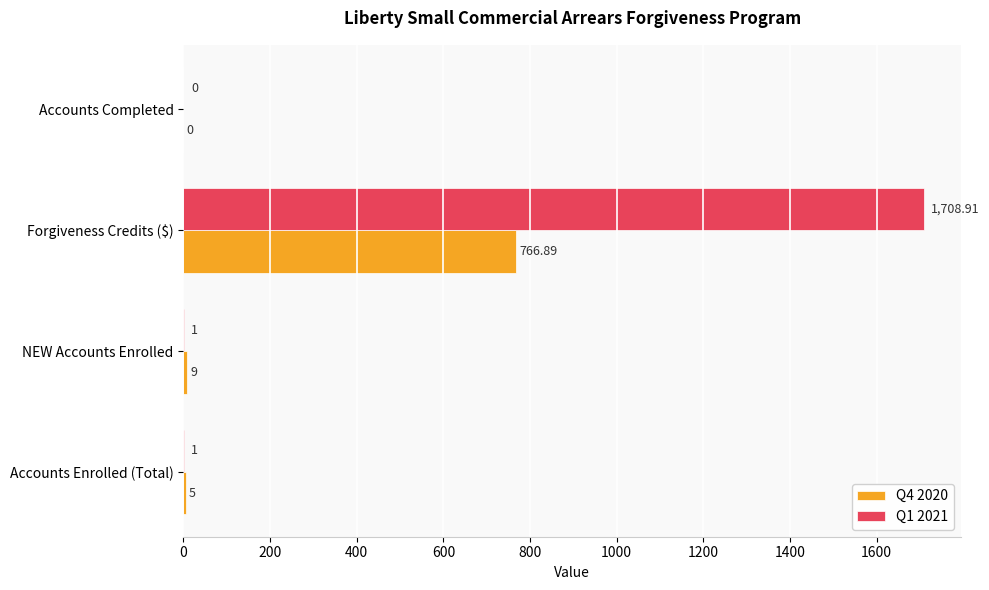

At which label is Q4 2020 closest to 383?

NEW Accounts Enrolled